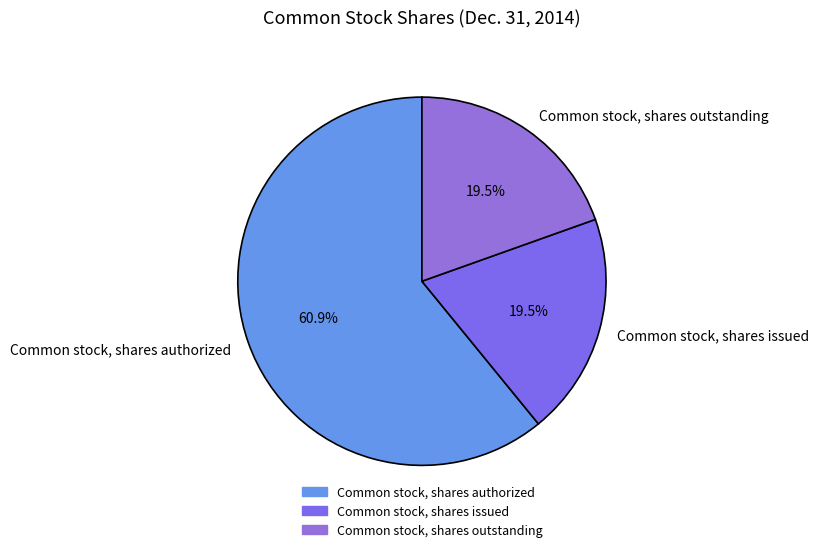

Approximately how many times larger is the value at Common stock, shares issued compared to Common stock, shares authorized?

0.3